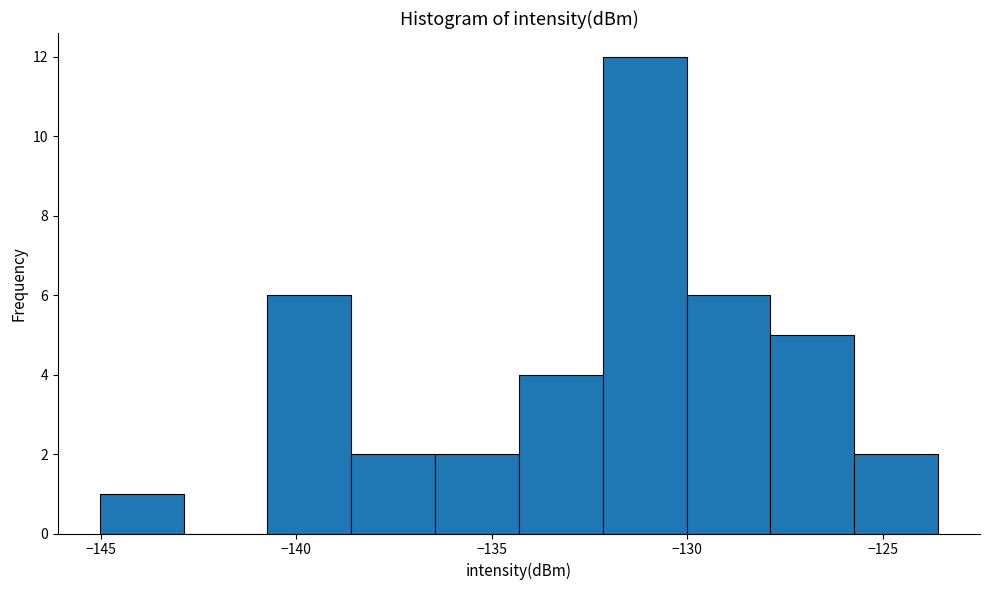

Over which range of the x-axis is the bar tallest?

-132.0 to -130.0